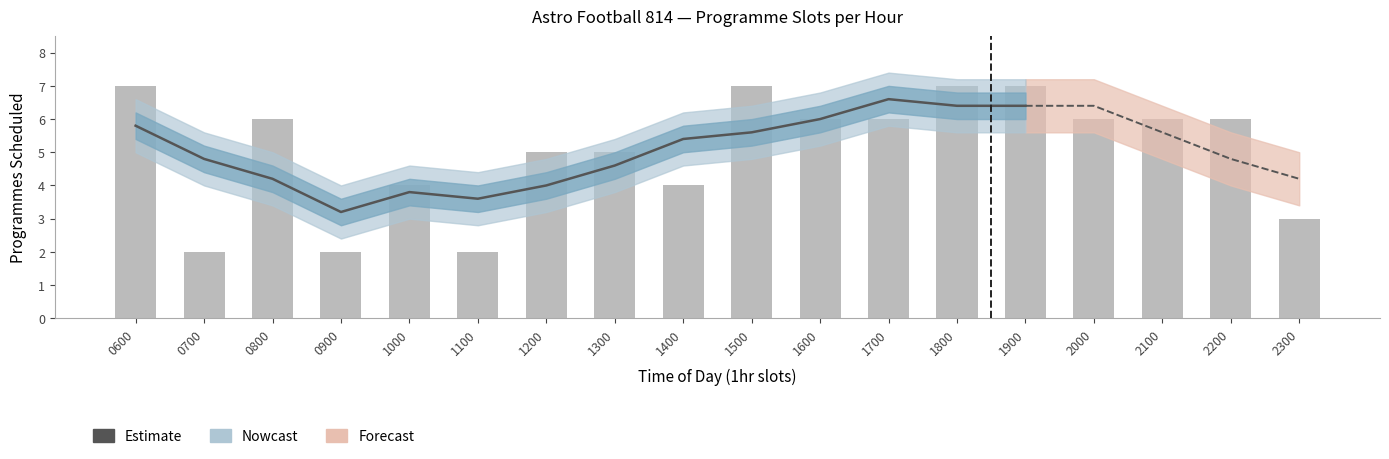

Does the chart contain stacked bars?

No